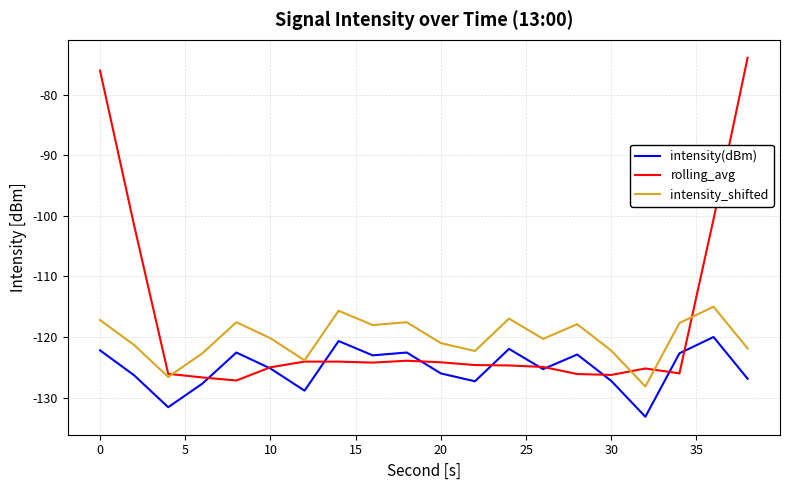

Which series has the widest spread of values?

rolling_avg